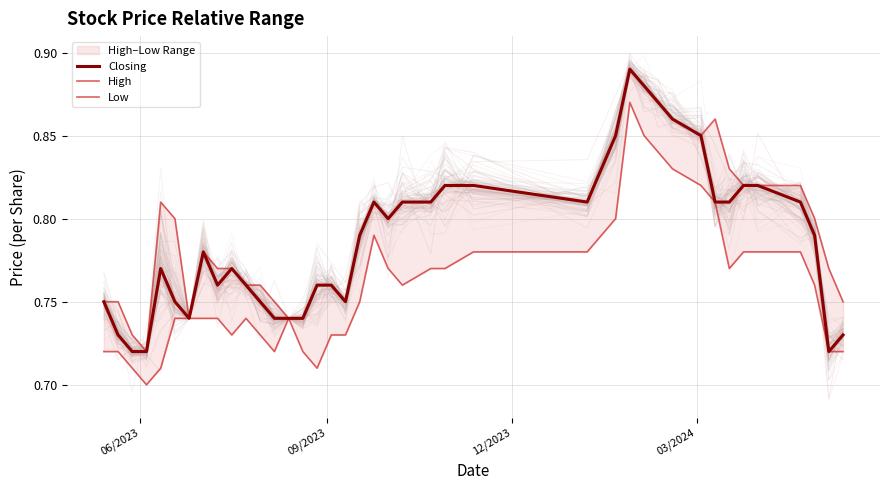

True or false: Low and Closing intersect in this chart.

False